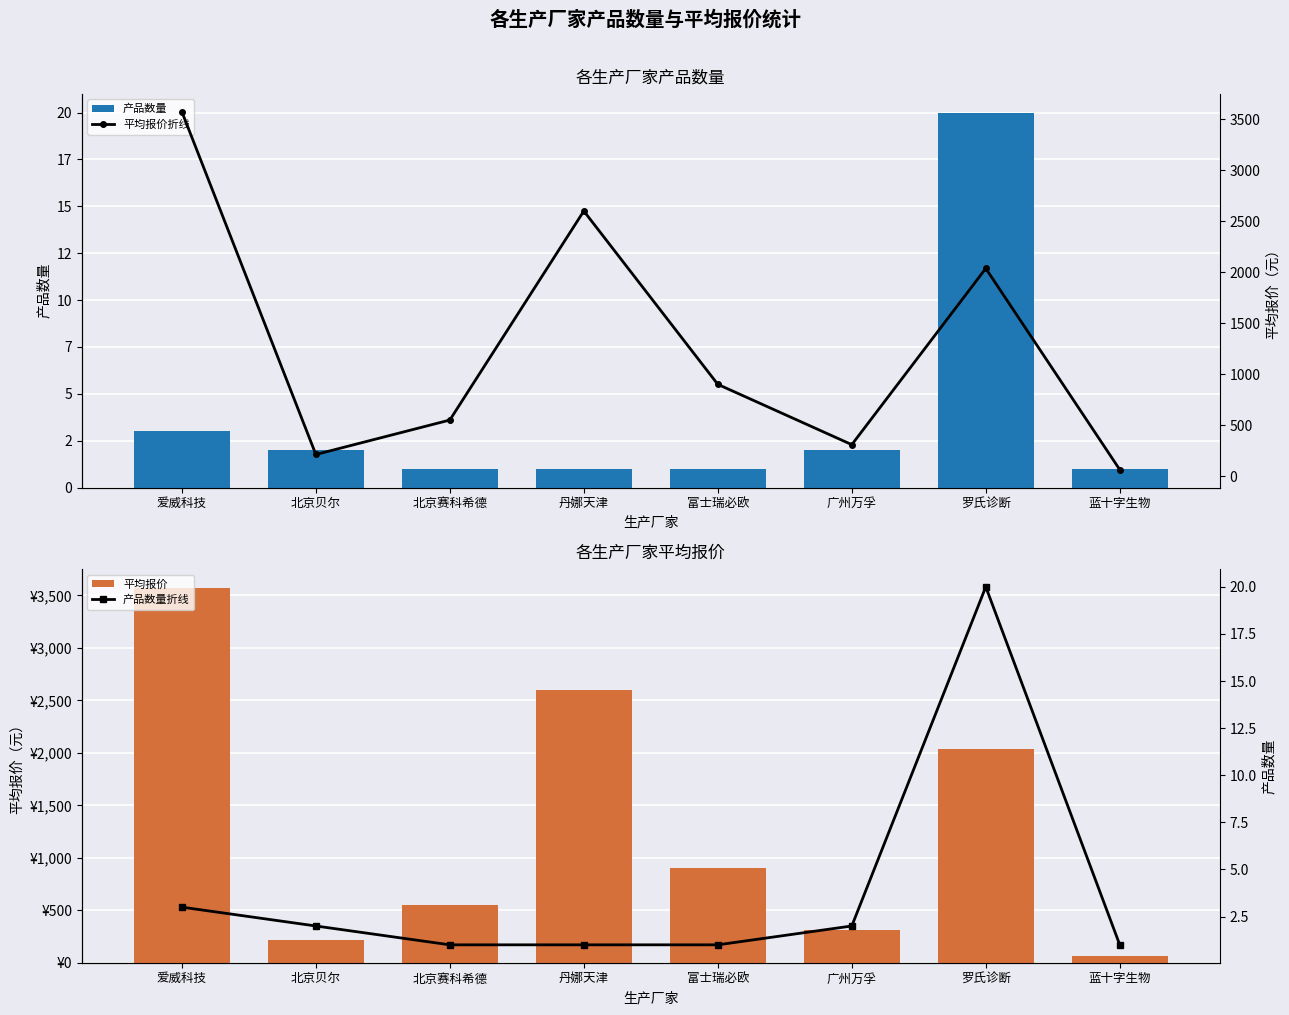

Rank the series by their maximum value, from highest to lowest.

平均报价, 平均报价折线, 产品数量, 产品数量折线